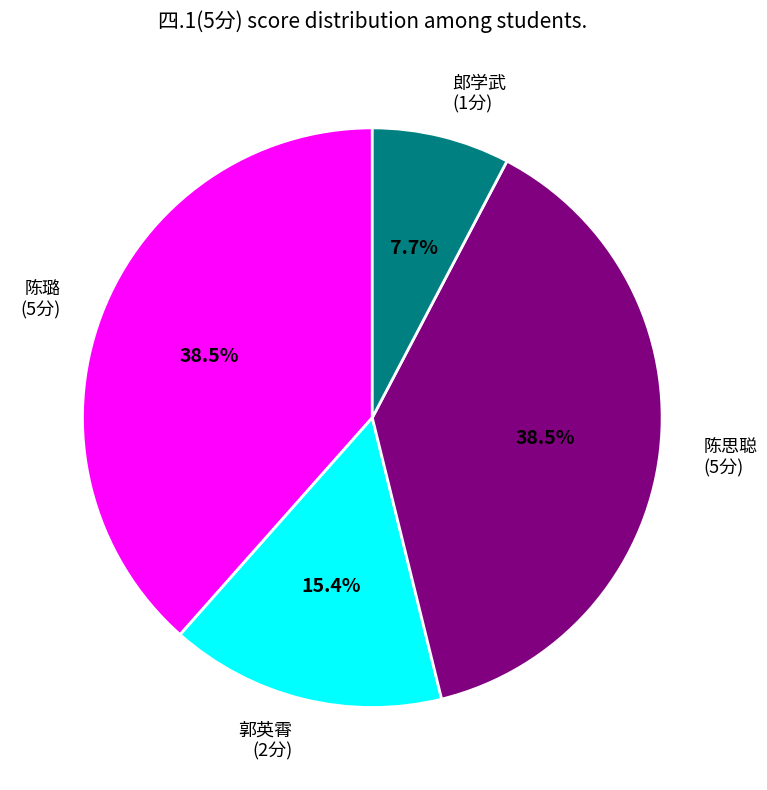

Count the number of slices in the pie.

4